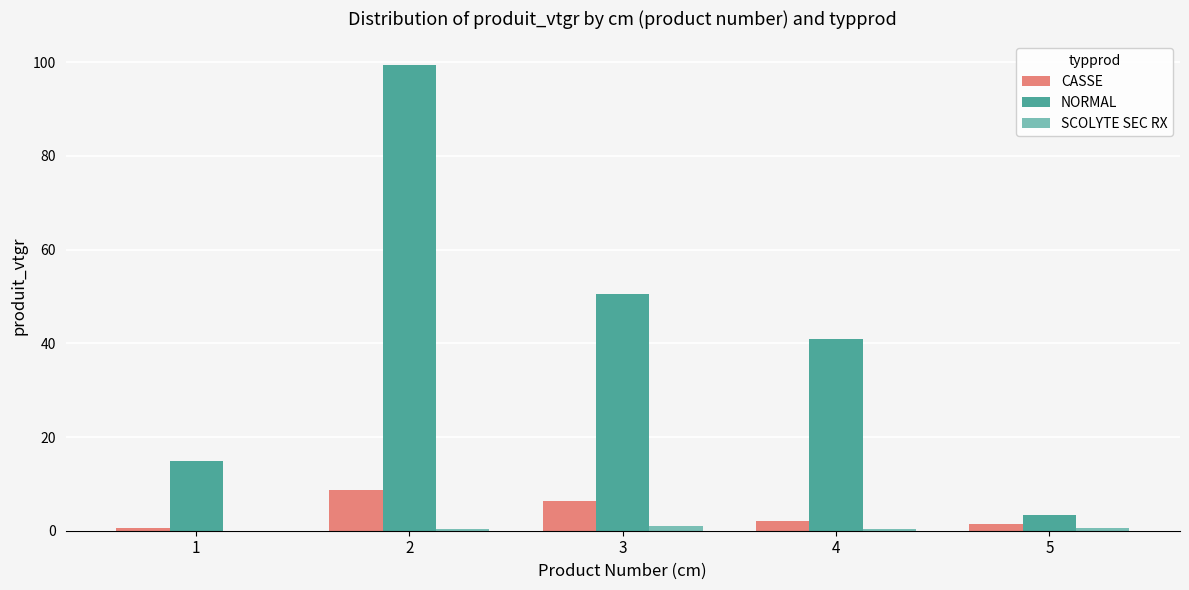

What is the sum of all NORMAL values?

209.4